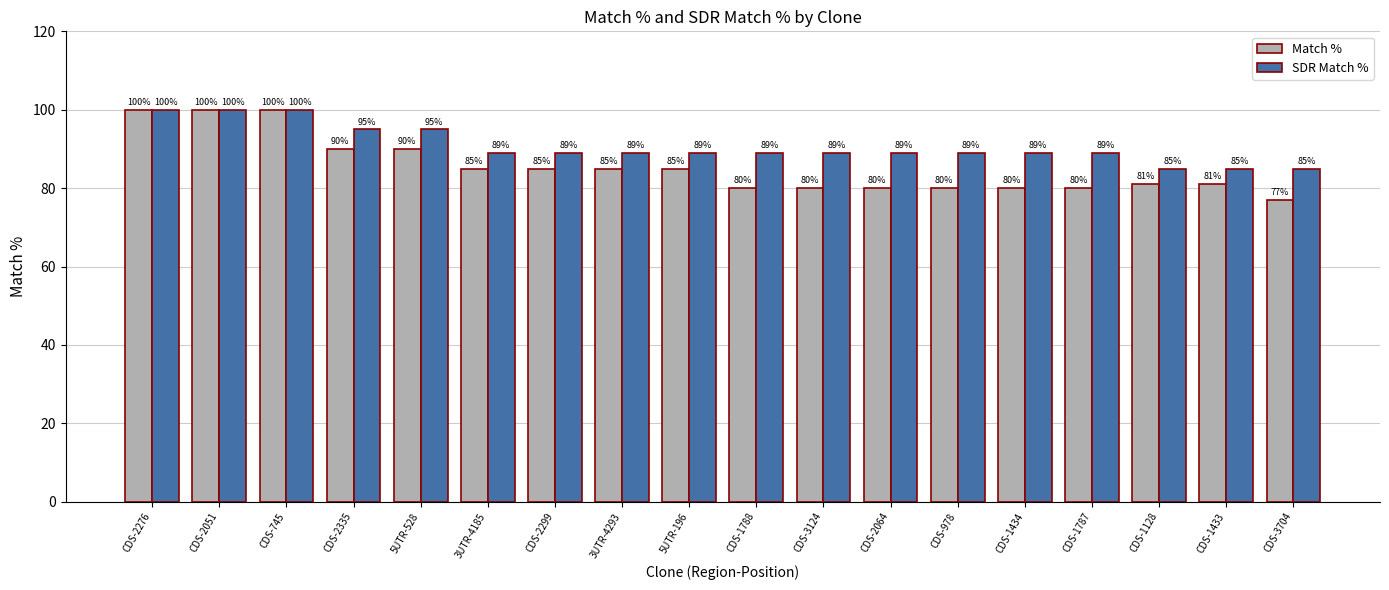

At which label does Match % first exceed 85?

CDS-2276